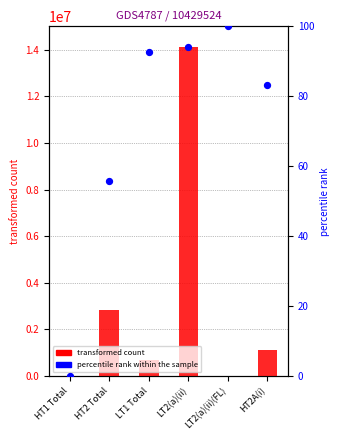

What is the total value across all series at LT1 Total?

710624.8